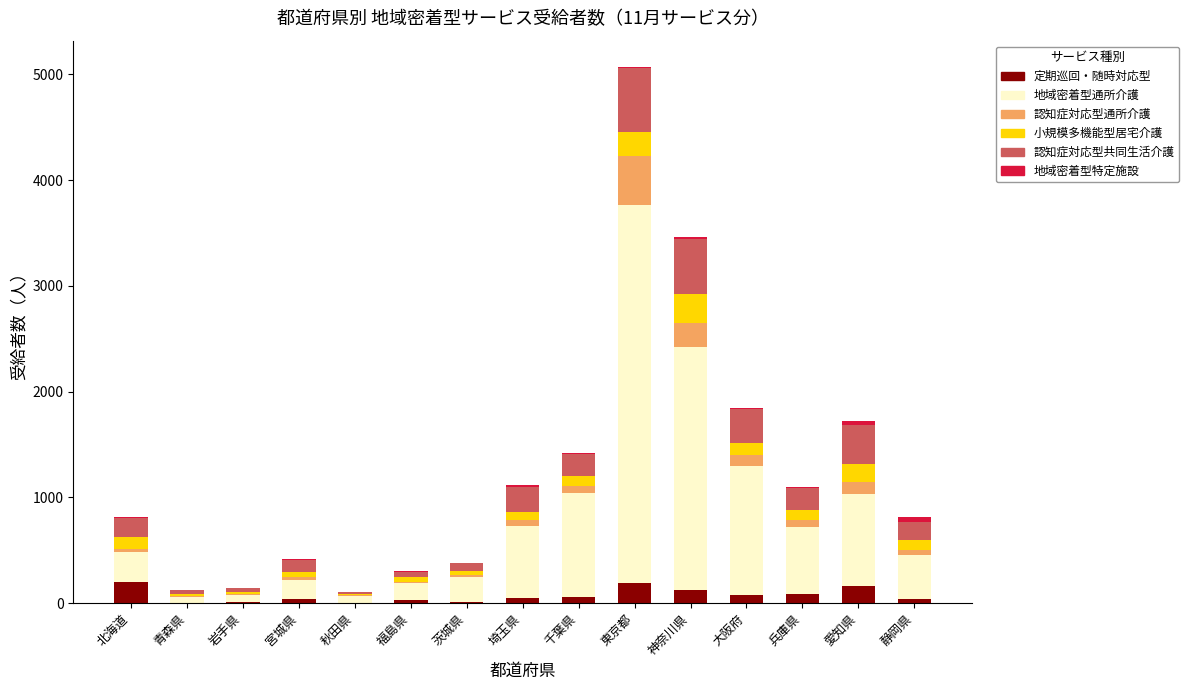

At which category is the sum across all series the highest?

東京都